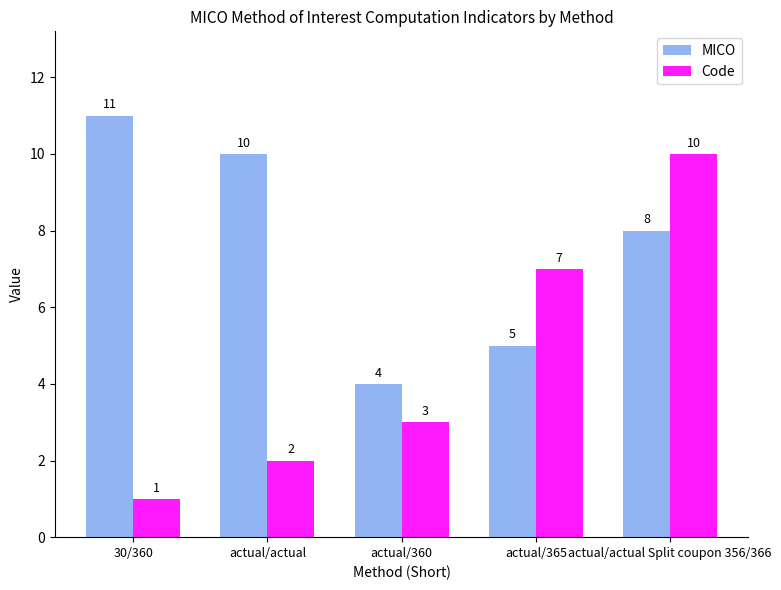

What is the value of the Code bar at the 2nd from the left?

2